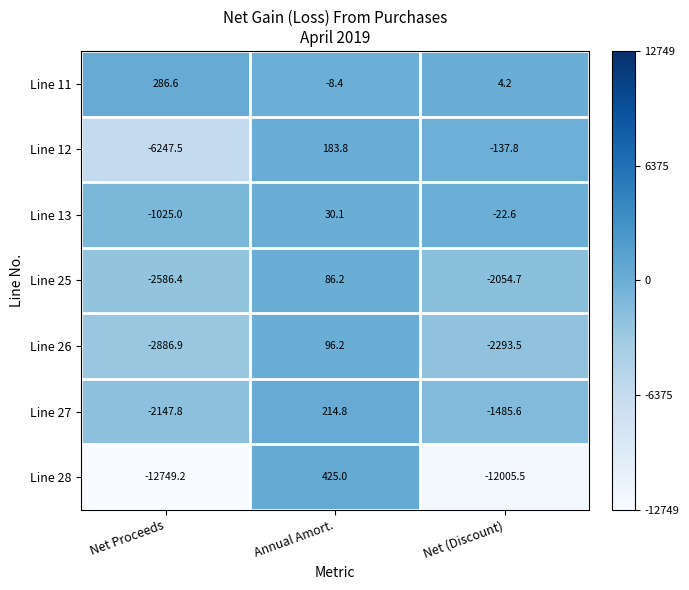

How many data points does each series have?

3